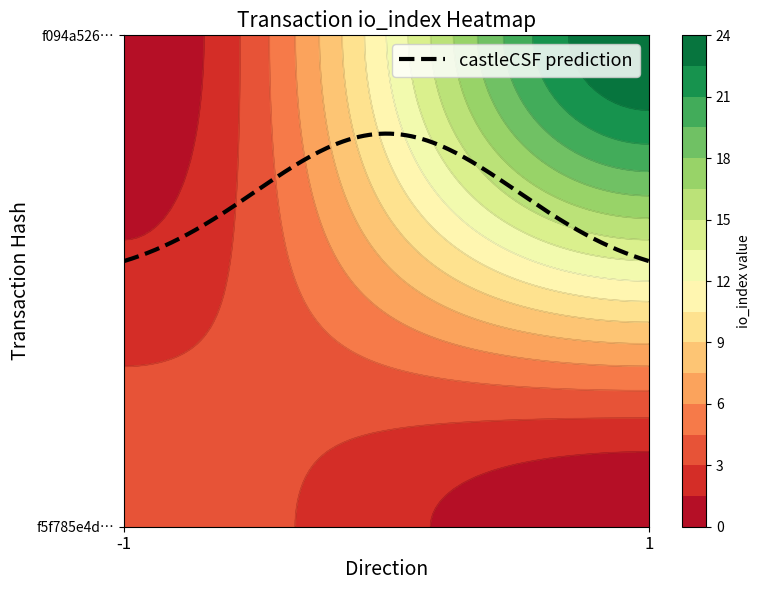

Reading left to right, extract all data points from this chart.

f5f785e4d2729f0e880007b435896f3e7dac86d: direction=-1	io_index=4
f094a5260b37c9bf71aded832837be4d6f13299: direction=1	io_index=24